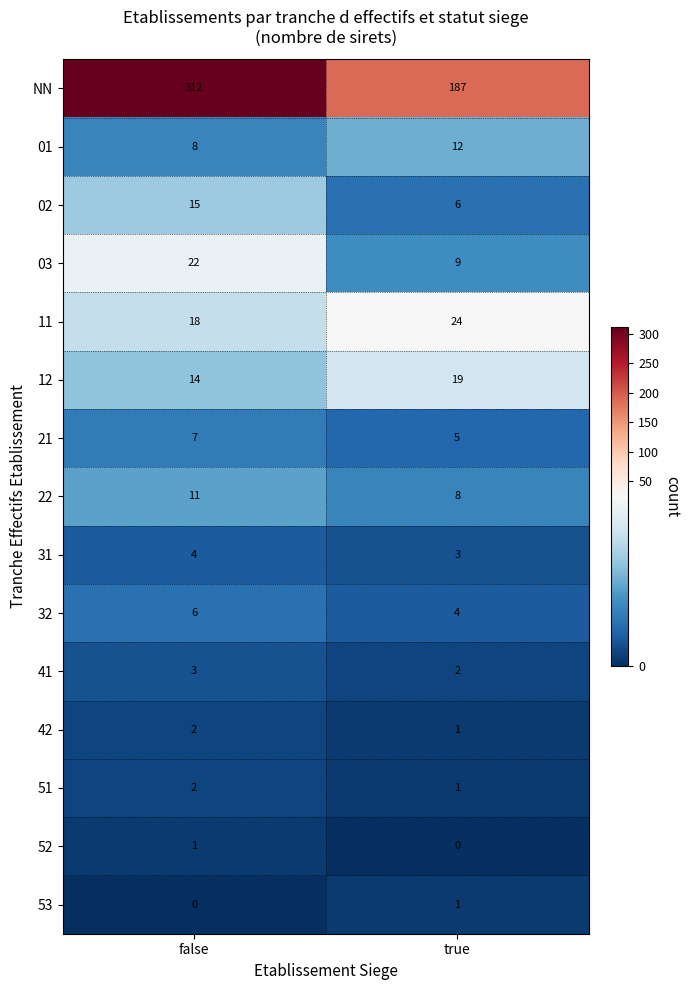

What is the total value across all series at false?

425